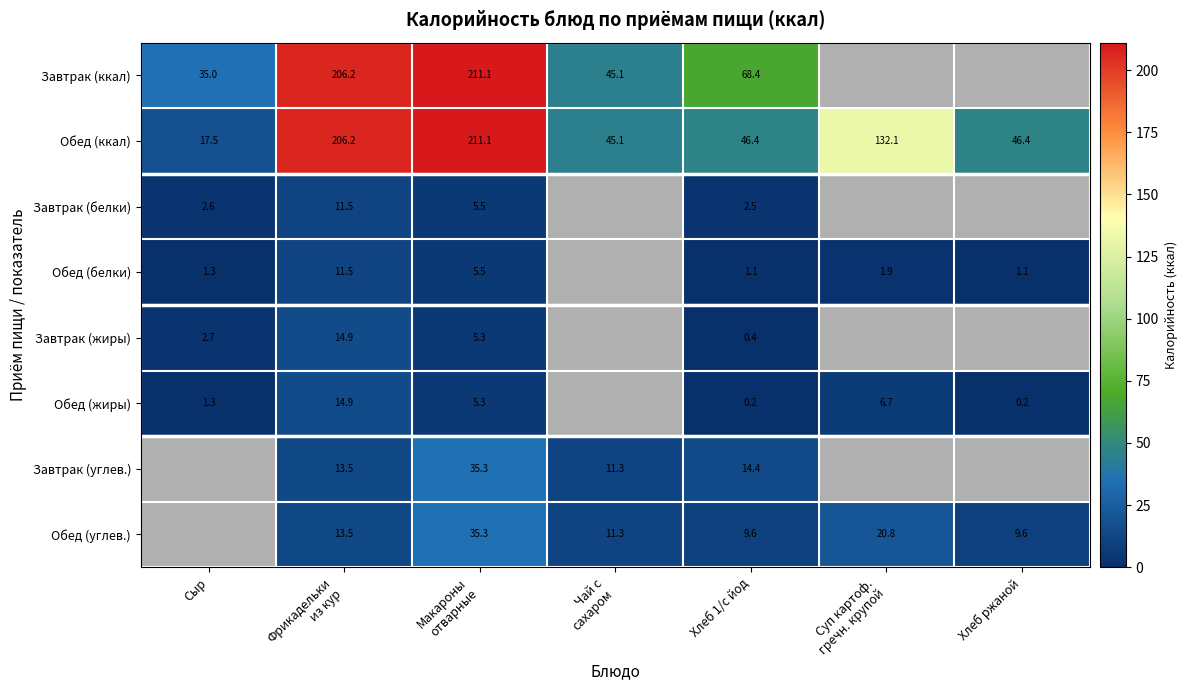

Rank the series by their maximum value, from highest to lowest.

Завтрак (ккал), Обед (ккал), Завтрак (углев.), Обед (углев.), Завтрак (жиры), Обед (жиры), Завтрак (белки), Обед (белки)